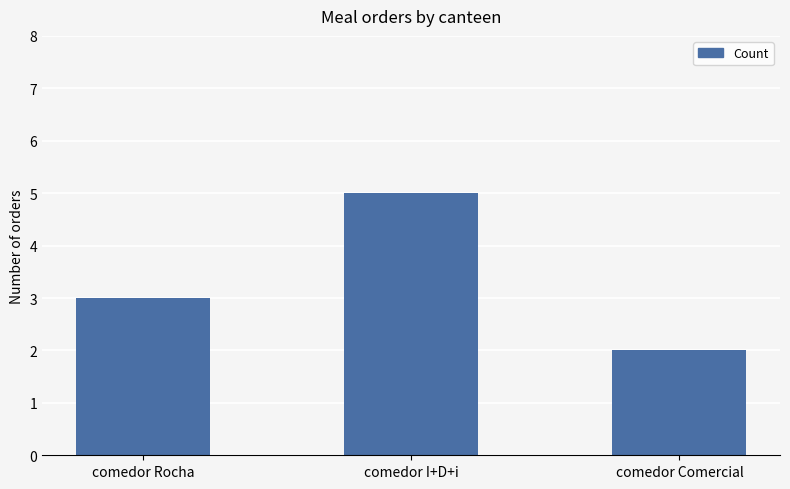

The chart shows a value of 5 at comedor I+D+i. True or false?

True